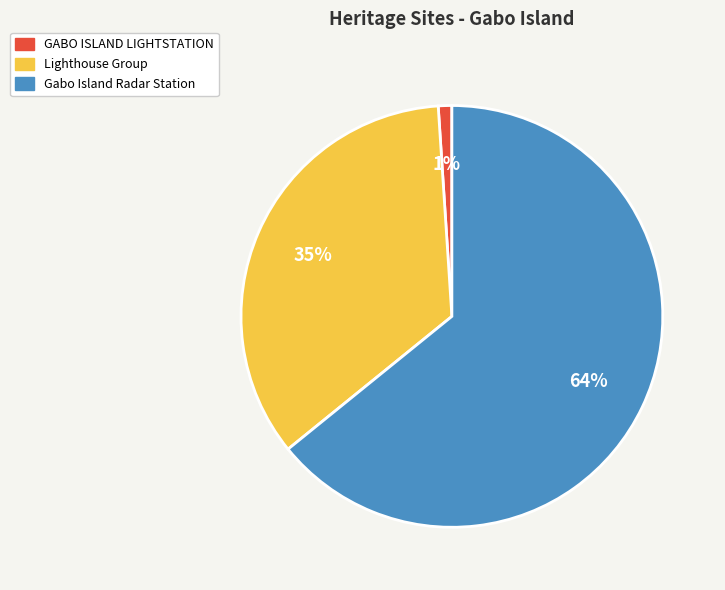

Approximately how many times larger is the value at Gabo Island Radar Station compared to Lighthouse Group?

1.8